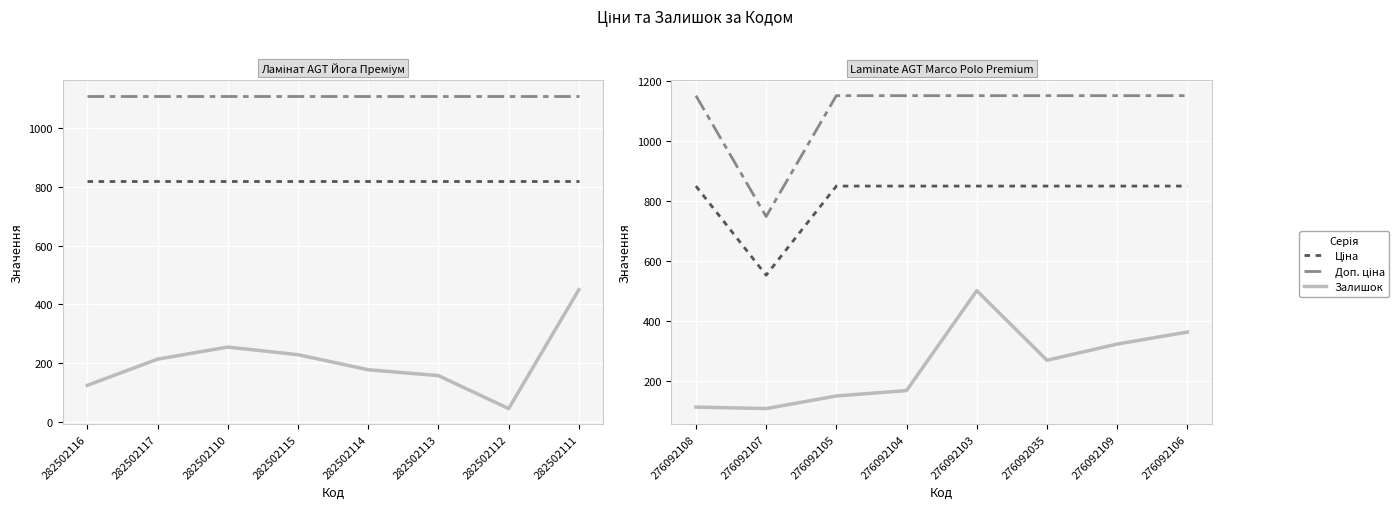

Which series has the largest range (max minus min)?

Доп. ціна